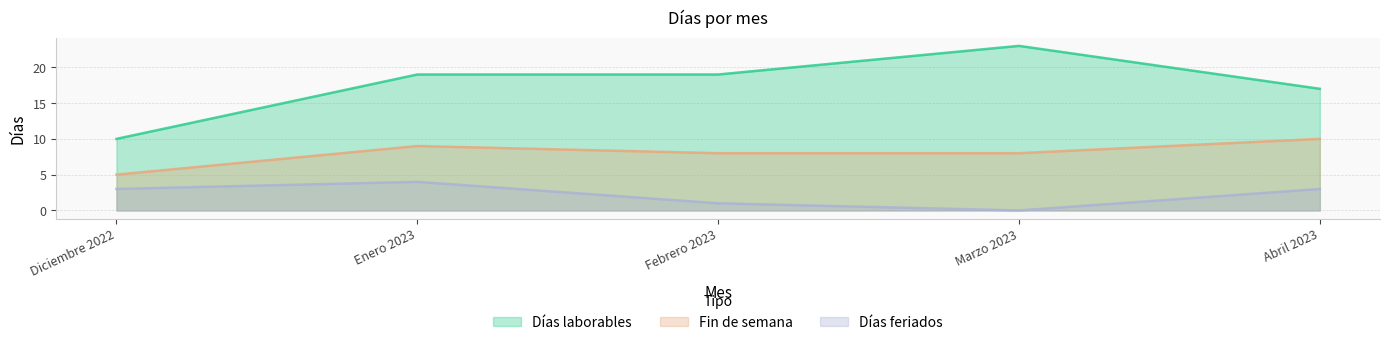

How many interior local peaks does the Fin de semana series have?

1